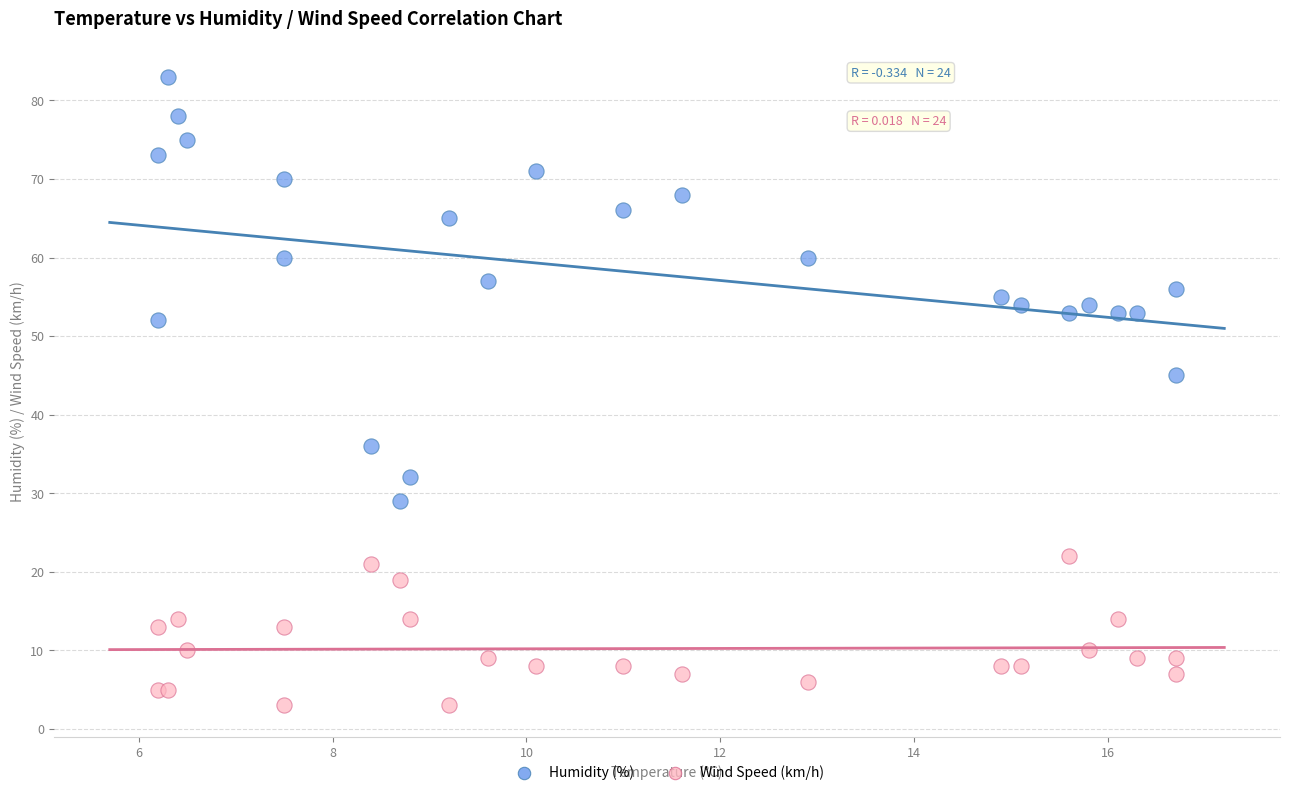

Across all series, what Y value is closest to 43?

45